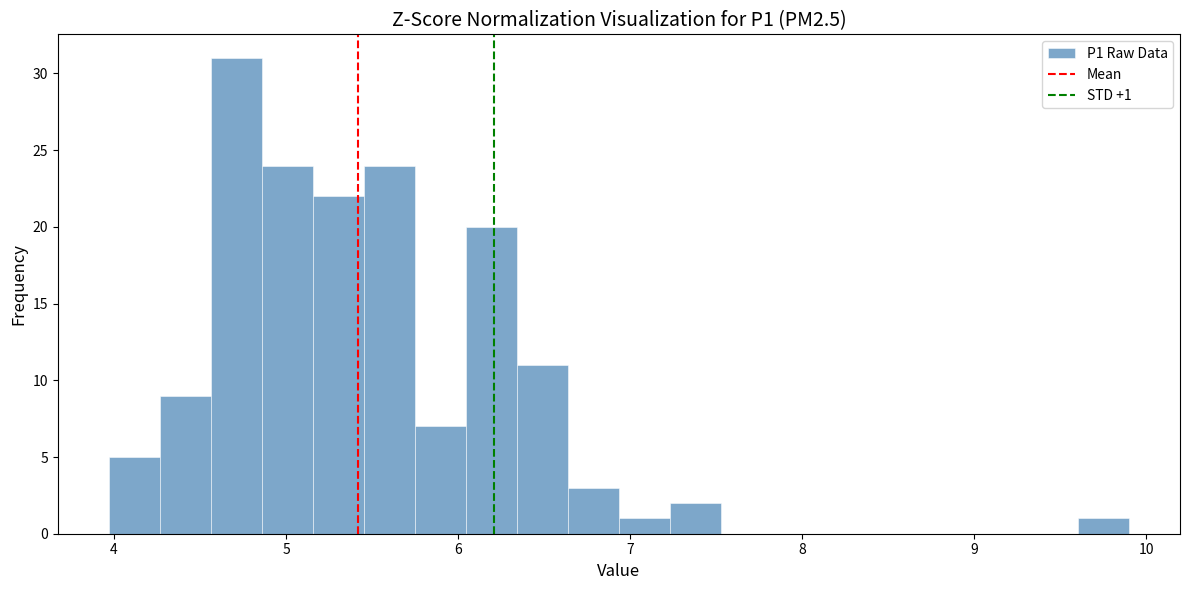

Around what value on the x-axis is the tallest bar? Give the approximate position of its centre, as read against the axis.

4.7